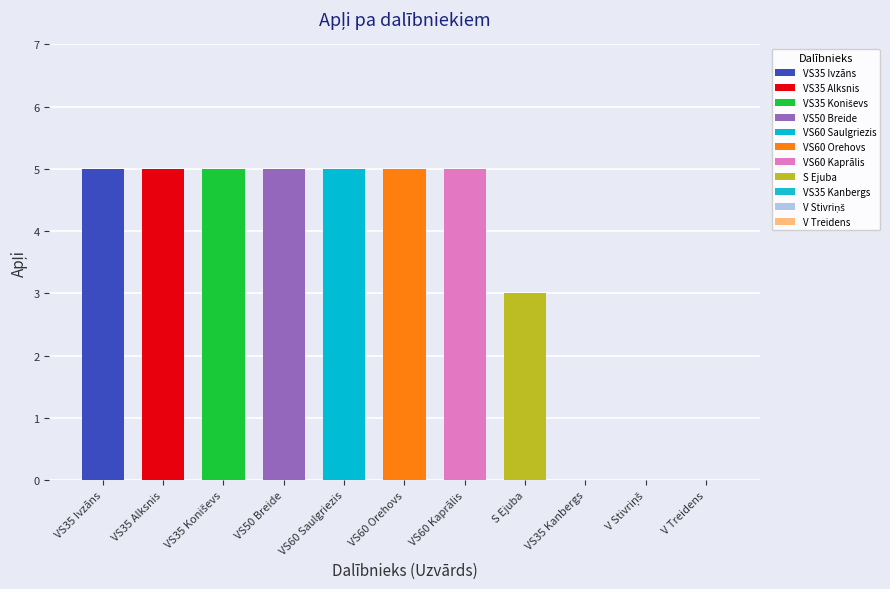

Rank the categories by value from lowest to highest.

VS35 Kanbergs, V Stivriņš, V Treidens, S Ejuba, VS35 Ivzāns, VS35 Alksnis, VS35 Koniševs, VS50 Breide, VS60 Saulgriezis, VS60 Orehovs, VS60 Kaprālis